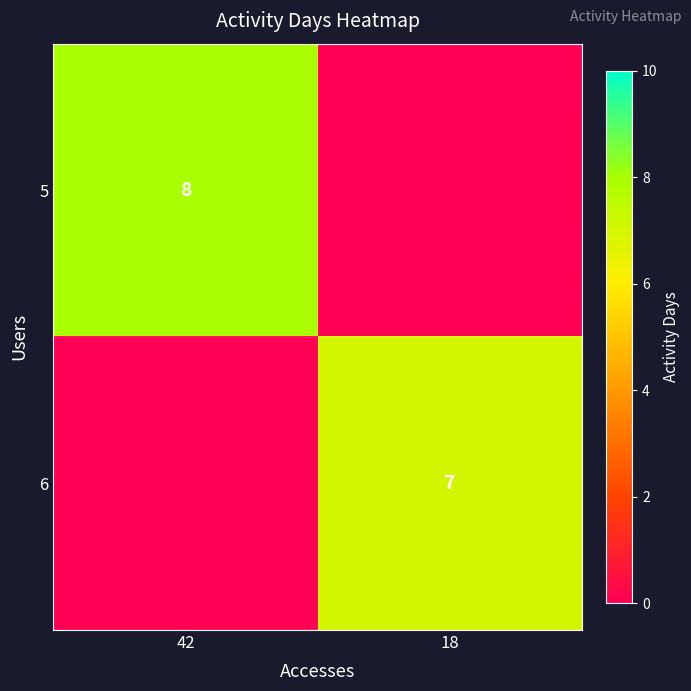

The 6 series shows 7 at 18. True or false?

True